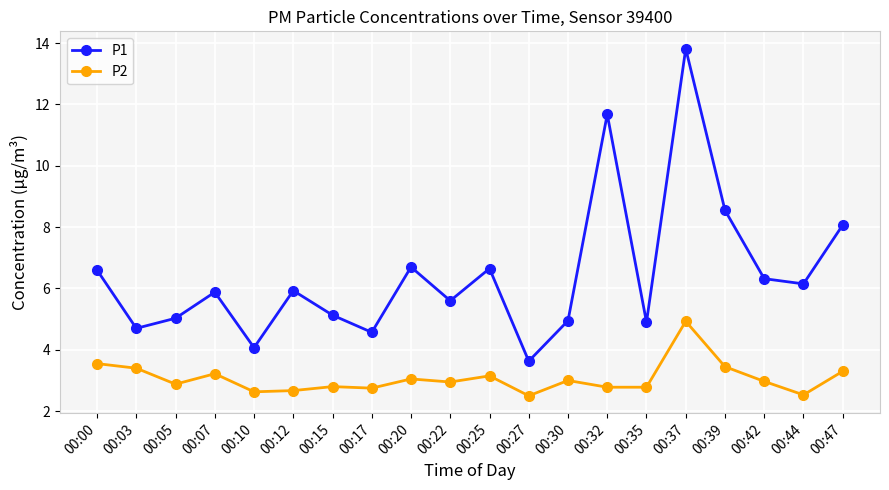

Does the chart display data point markers on the line(s)?

Yes